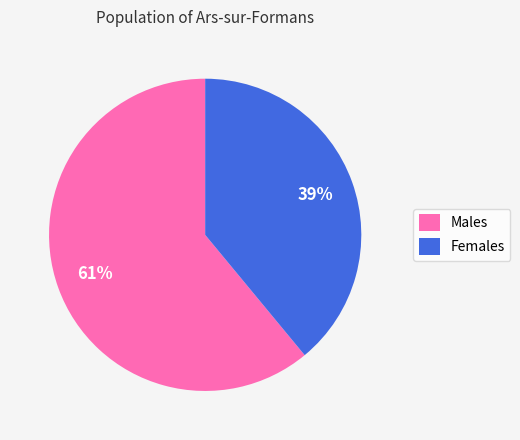

Which slice is the largest?

Males